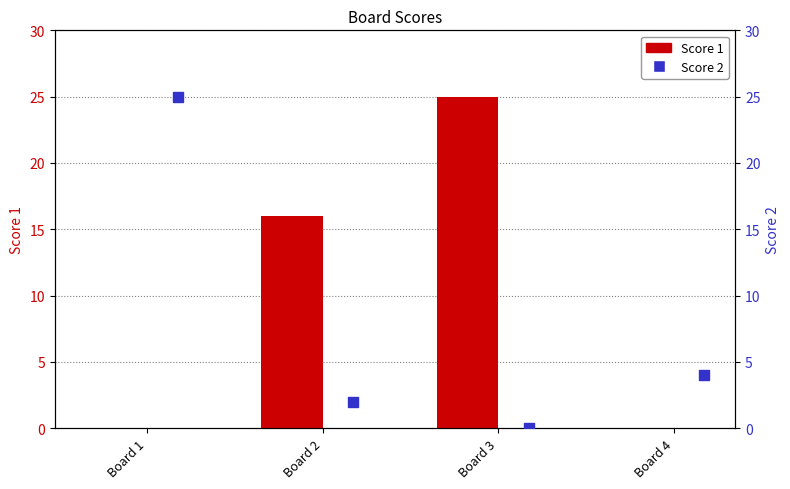

At which category is the sum across all series the highest?

Board 1